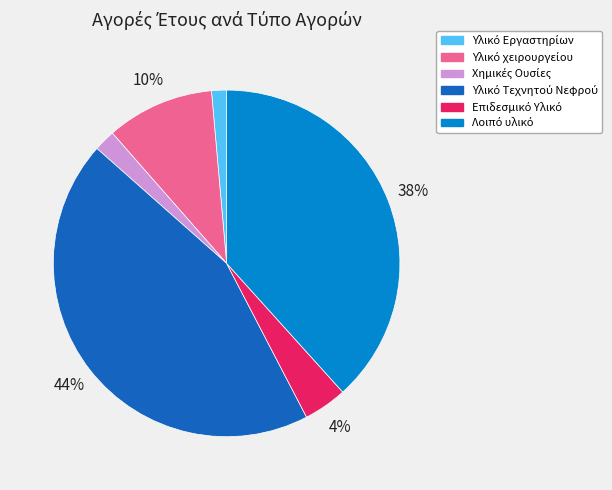

Is there any slice that represents more than half of the pie?

No